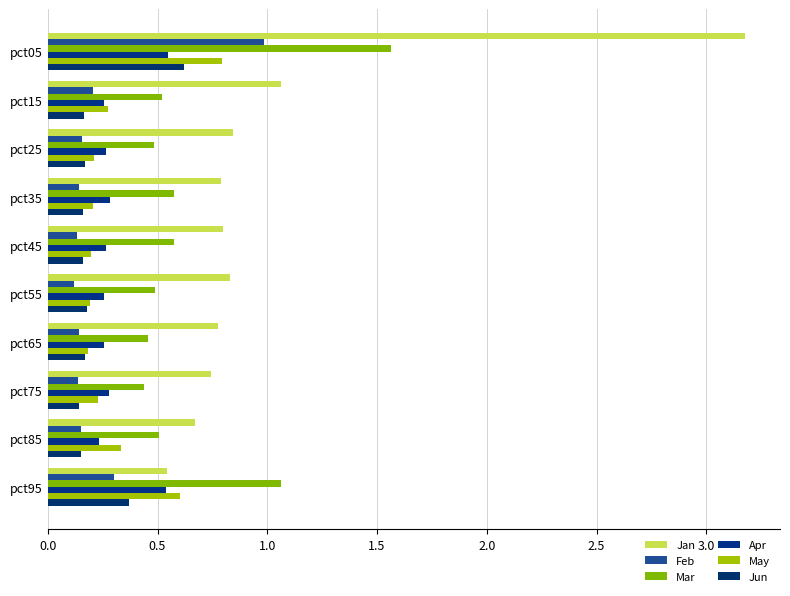

Which series has the widest spread of values?

Jan